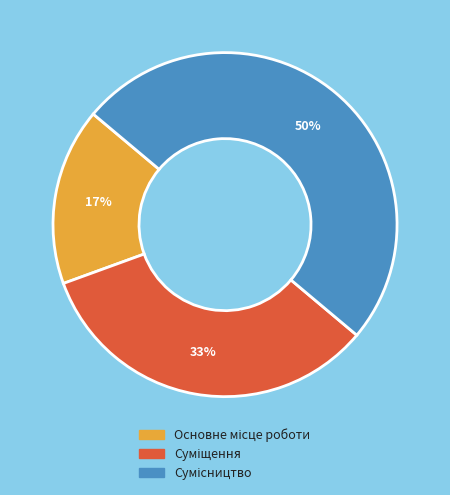

To the nearest percent, what is the average slice percentage?

33%